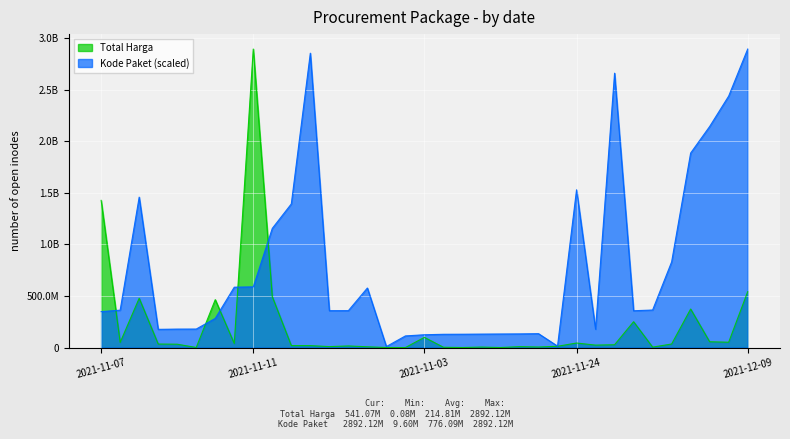

What is the minimum value shown in the chart?

78000.0